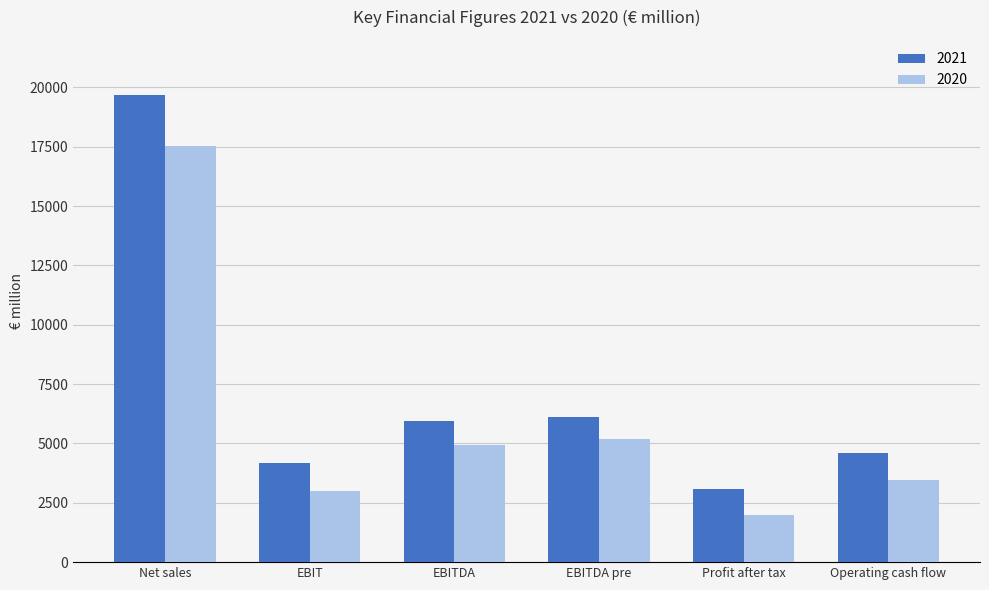

Rank the series by their maximum value, from lowest to highest.

2020, 2021